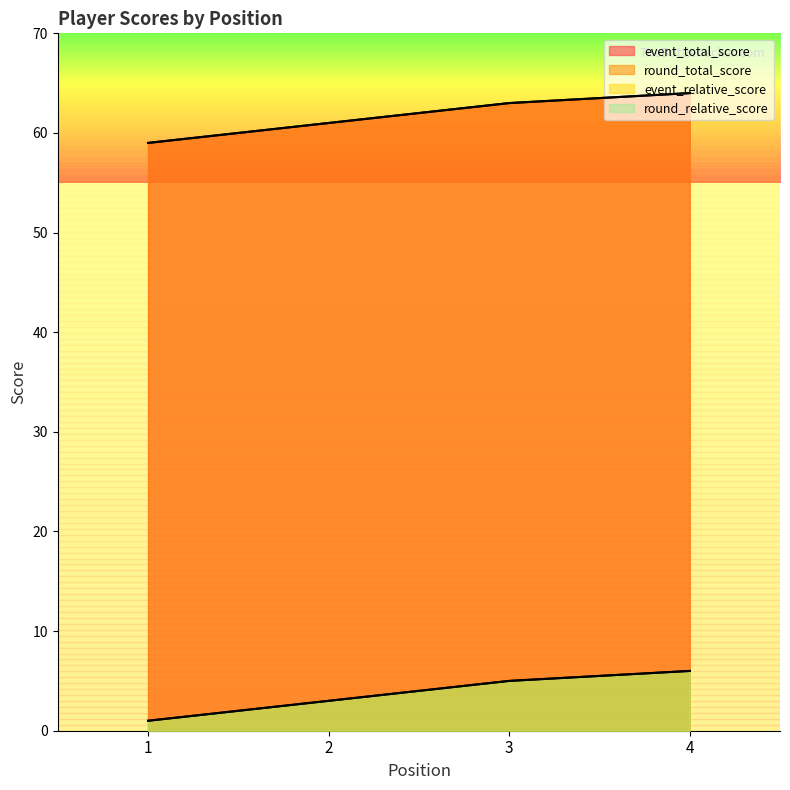

Reading left to right, list all the values displayed in this chart.

event_relative_score: 59	61	63	64
event_total_score: 59	61	63	64
round_relative_score: 1	3	5	6
round_total_score: 1	3	5	6